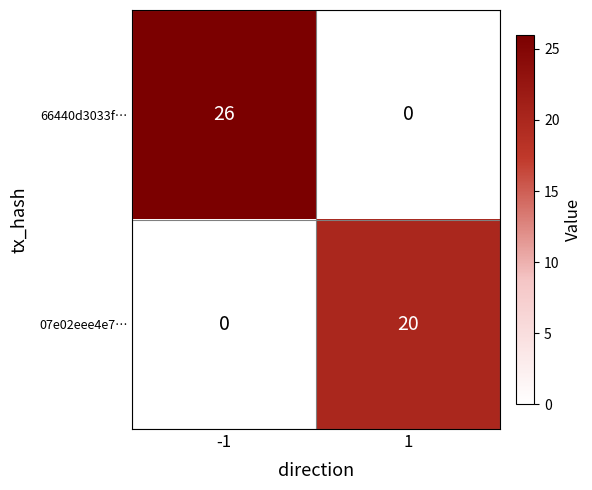

Rank the series by their average value, from highest to lowest.

66440d3033f…, 07e02eee4e7…